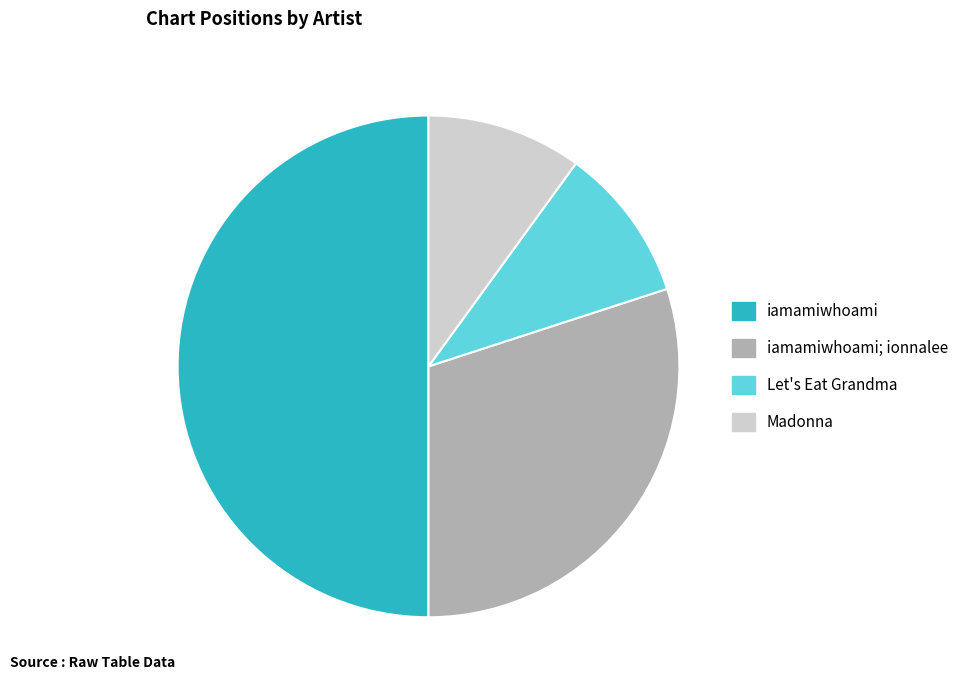

Is the sum of iamamiwhoami and Madonna greater than half?

Yes